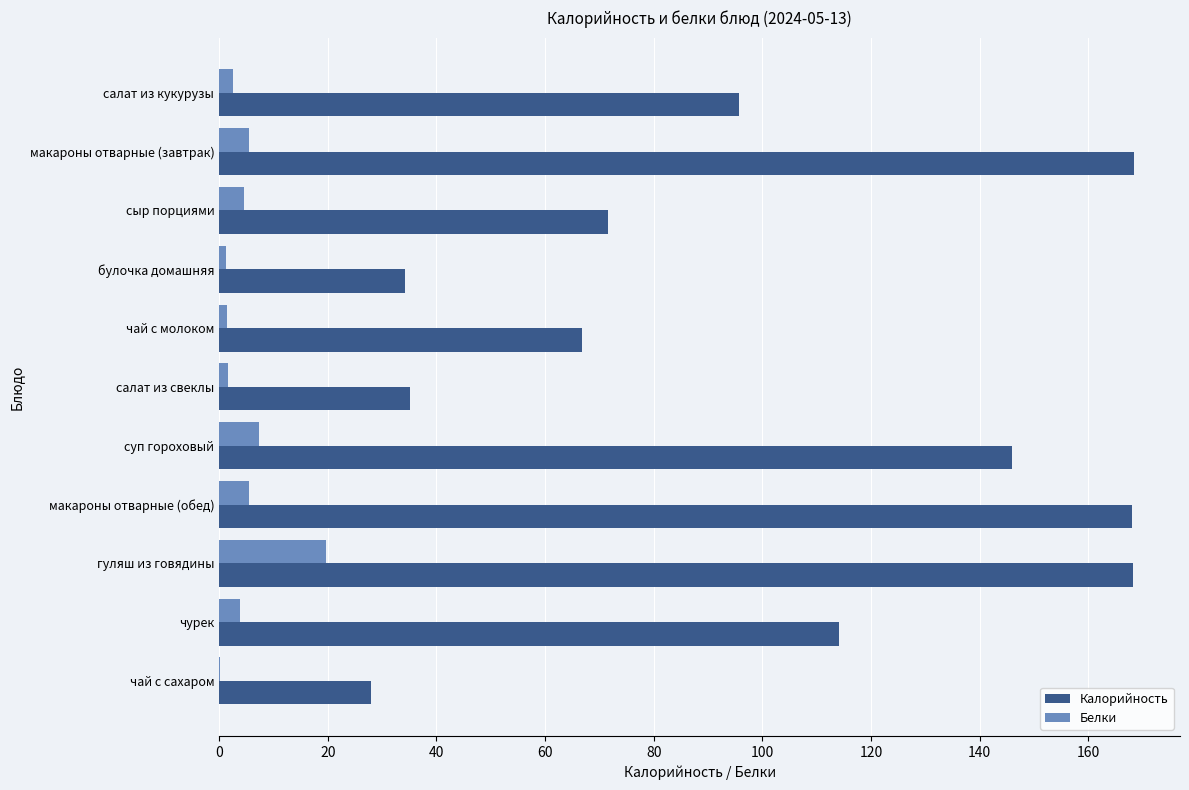

Which series changed the most between салат из кукурузы and суп гороховый?

Калорийность